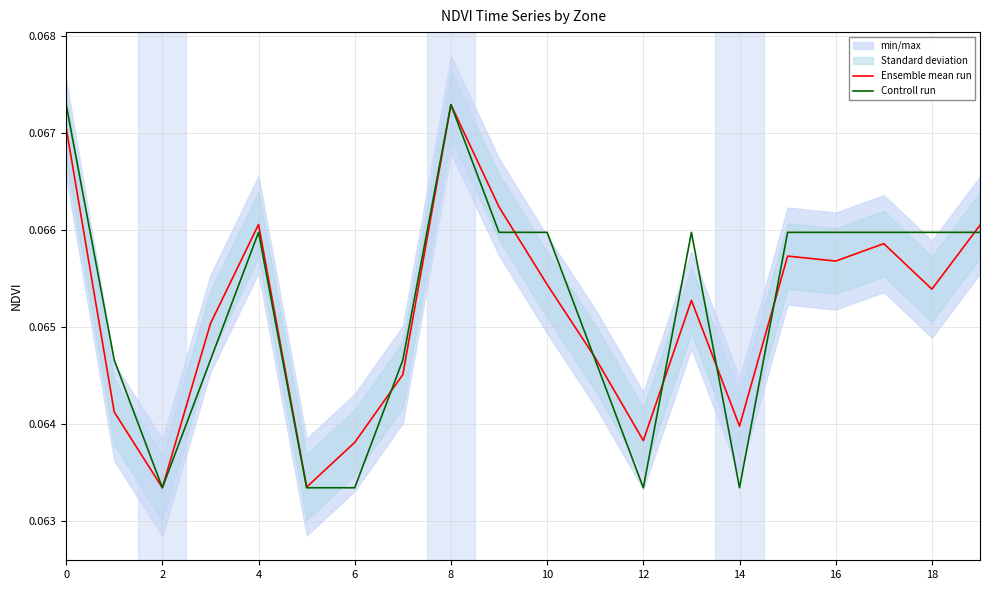

Count the Controll run values in the range 0 to 1.

20